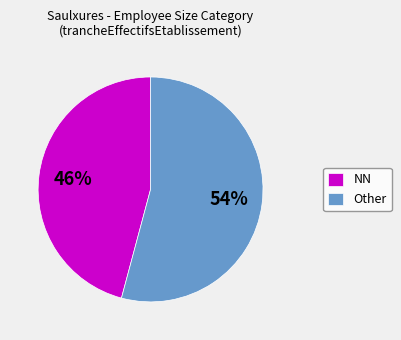

Between Other and NN, which is larger?

Other